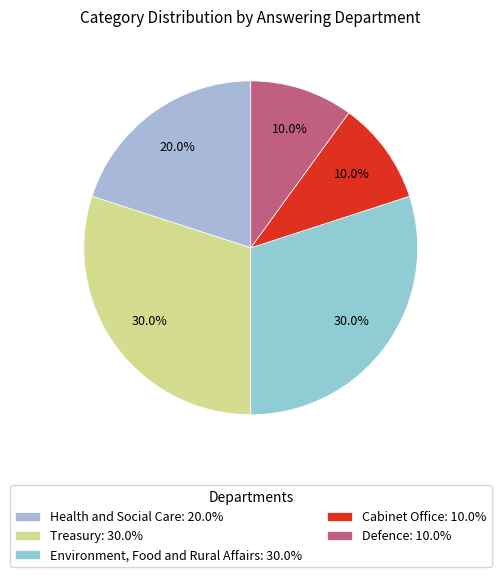

Count the number of slices in the pie.

5